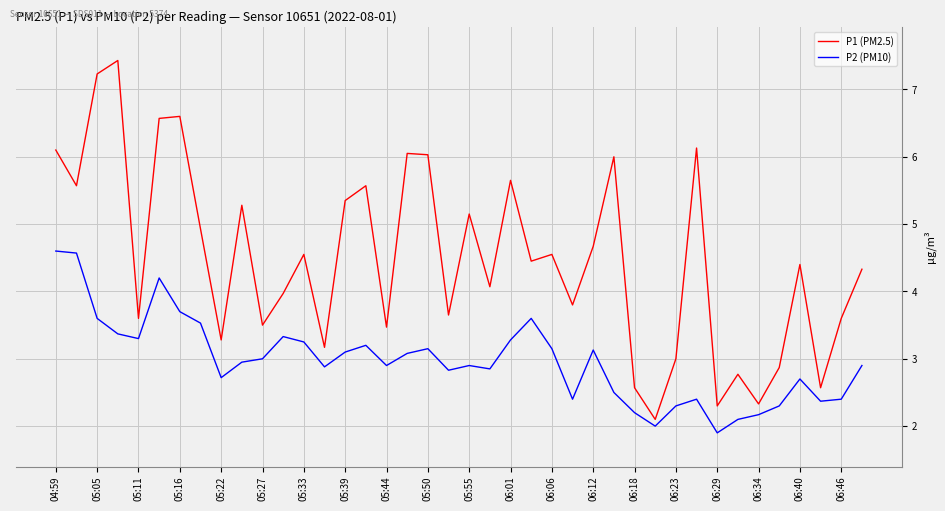

What is the difference between the maximum and minimum values in the P1 (PM2.5) series?

5.3